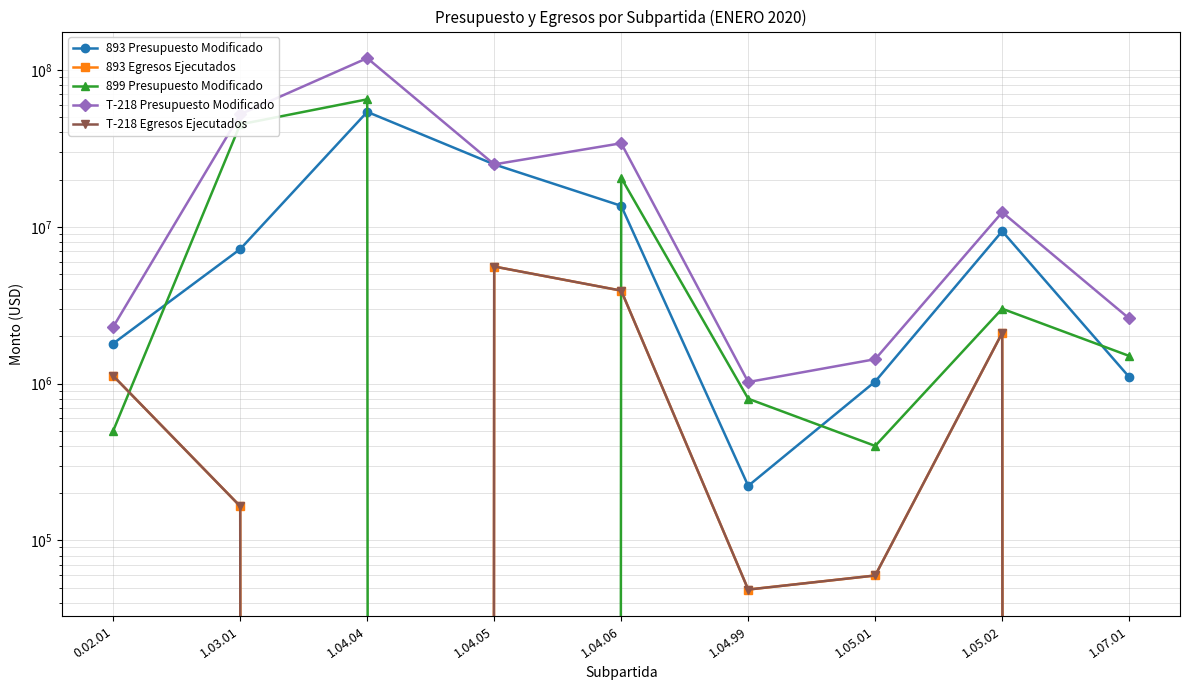

What is the value of the T-218 Presupuesto Modificado point at the 8th from the left?

12372000.0